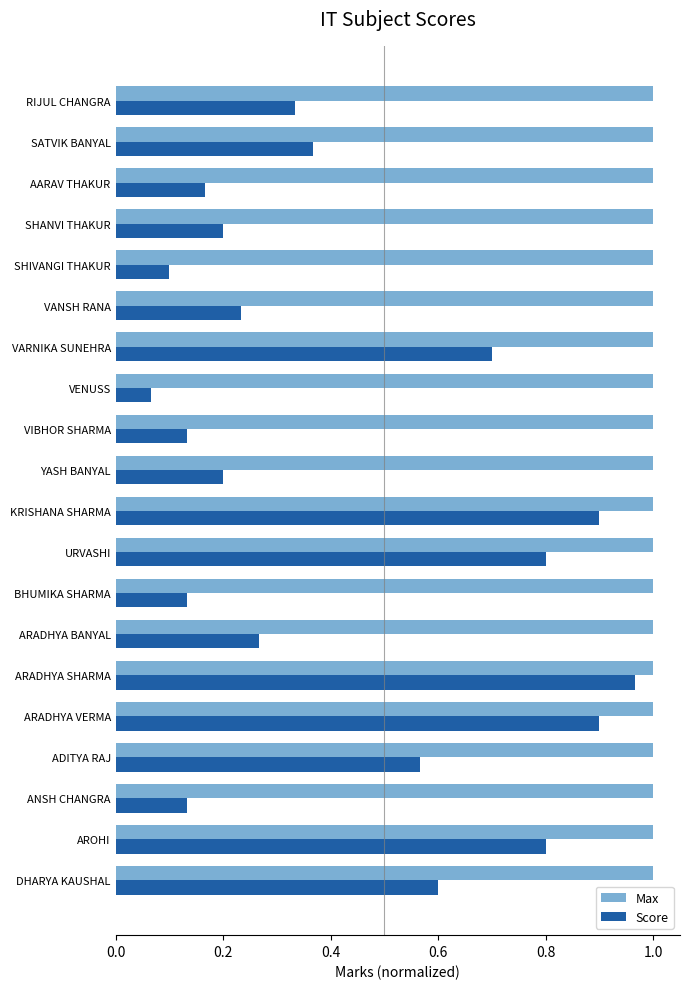

At how many categories does at least one series exceed 0?

20